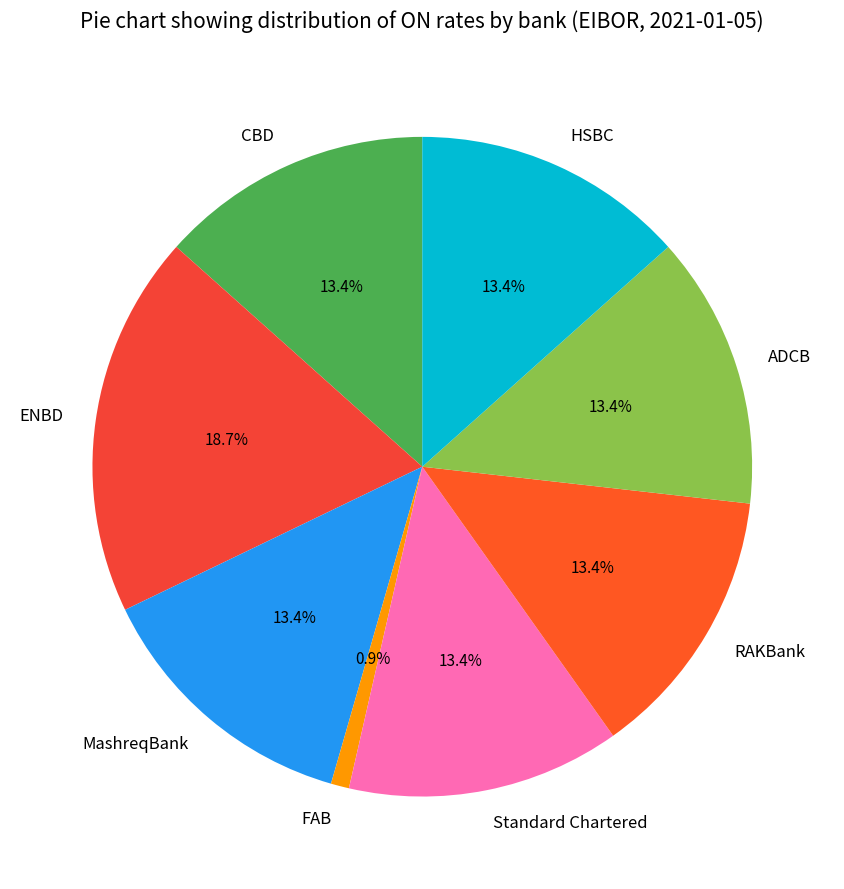

To the nearest percent, what is the difference between the CBD and ENBD slice percentages?

5%